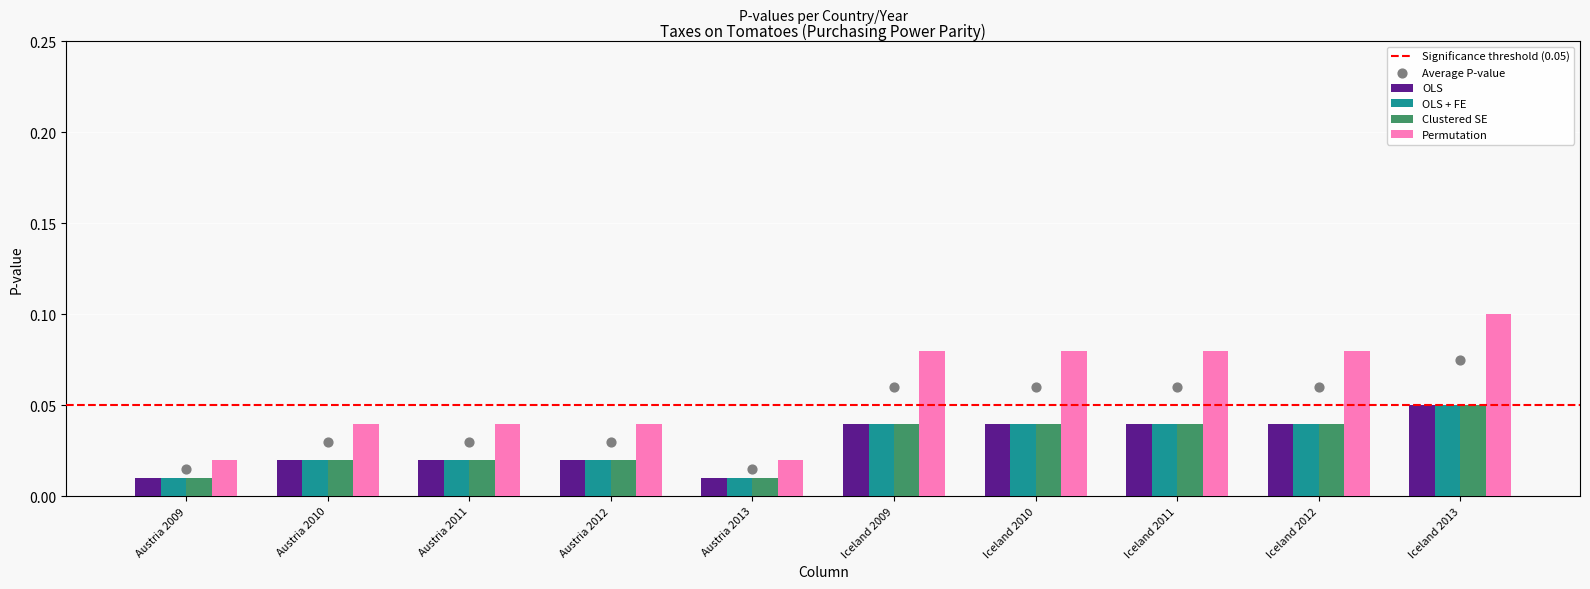

What is the total value across all series at Austria 2011?

0.1